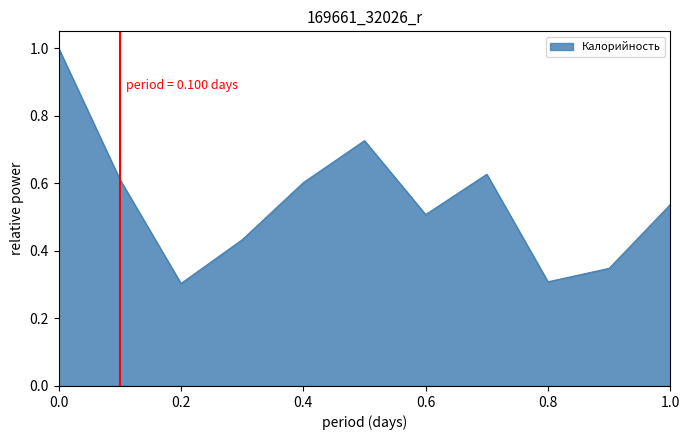

What is the maximum value shown in the chart?

1.0